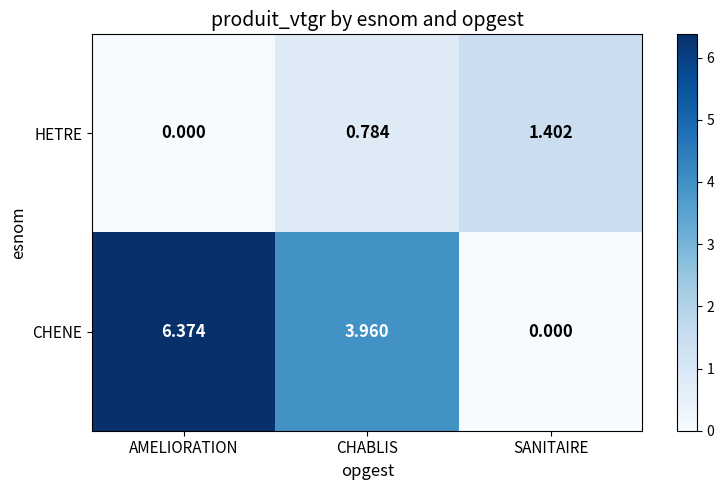

Which series has the largest total across all categories?

CHENE